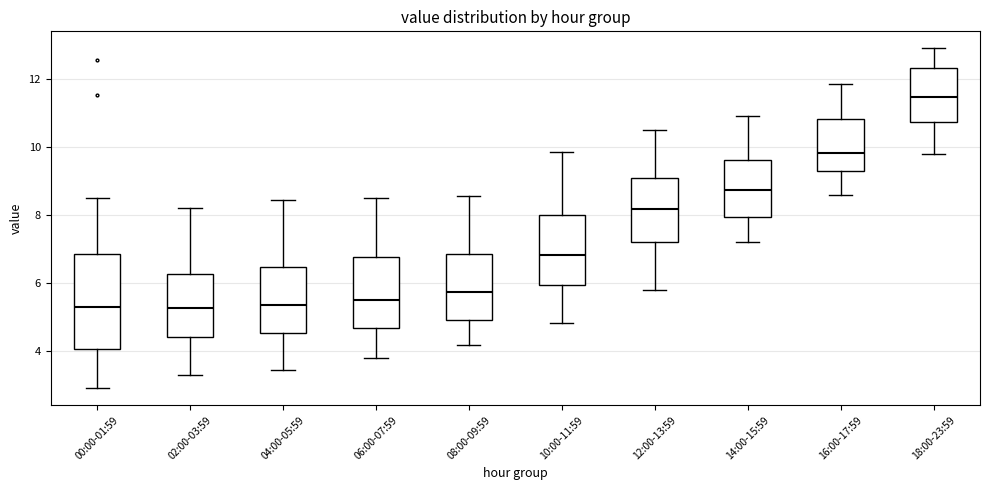

Reading left to right, transcribe this box plot: for each box, give where its median line is, the range the box spans, and where its two whiskers end, as read against the y-axis. The values are not printed on the chart, so give them approximately, as read against the axis.

00:00-01:59: median 5.4, box 4.0 to 6.8, whiskers 3.0 to 8.6
02:00-03:59: median 5.2, box 4.4 to 6.2, whiskers 3.4 to 8.2
04:00-05:59: median 5.4, box 4.6 to 6.4, whiskers 3.4 to 8.4
06:00-07:59: median 5.6, box 4.6 to 6.8, whiskers 3.8 to 8.6
08:00-09:59: median 5.8, box 5.0 to 6.8, whiskers 4.2 to 8.6
10:00-11:59: median 6.8, box 6.0 to 8.0, whiskers 4.8 to 9.8
12:00-13:59: median 8.2, box 7.2 to 9.0, whiskers 5.8 to 10.6
14:00-15:59: median 8.8, box 8.0 to 9.6, whiskers 7.2 to 11.0
16:00-17:59: median 9.8, box 9.2 to 10.8, whiskers 8.6 to 11.8
18:00-23:59: median 11.4, box 10.8 to 12.4, whiskers 9.8 to 13.0